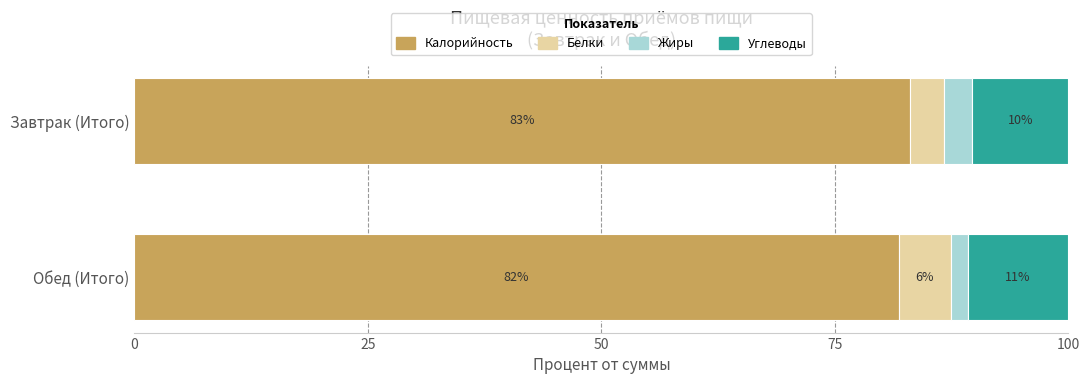

Which series has the widest spread of values?

Белки